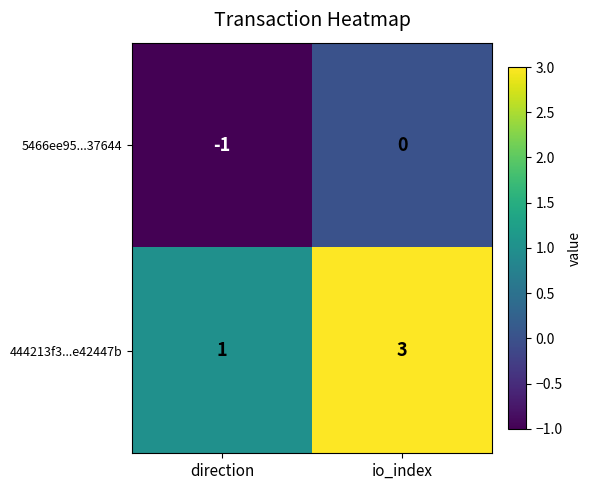

Is it true that 444213f3...e42447b equals 3 at io_index?

True